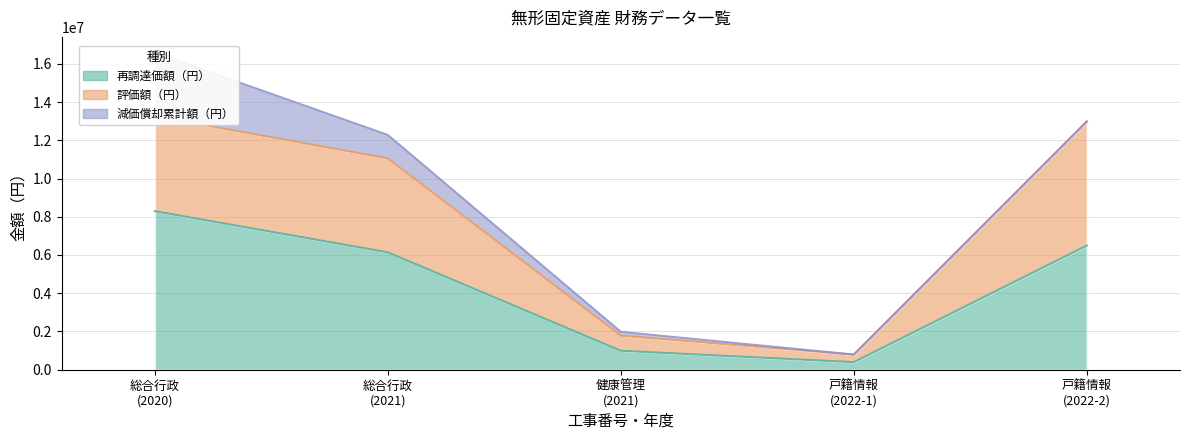

How many data points in 評価額（円） are above 4910400?

2